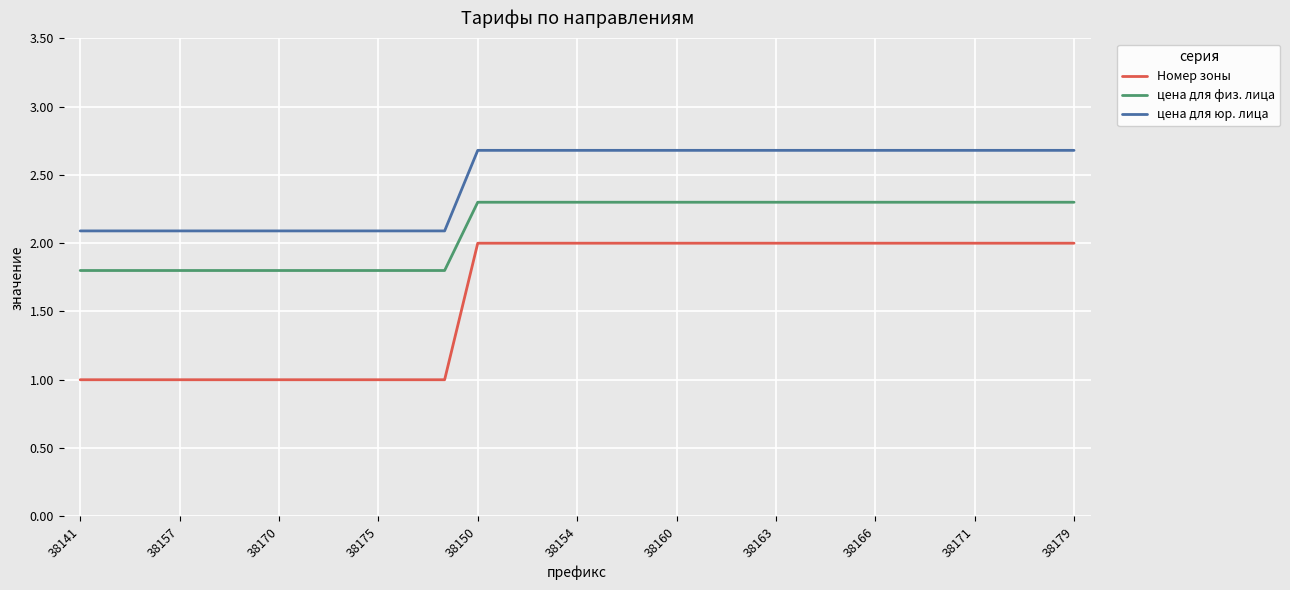

What is the smallest value displayed?

1.0